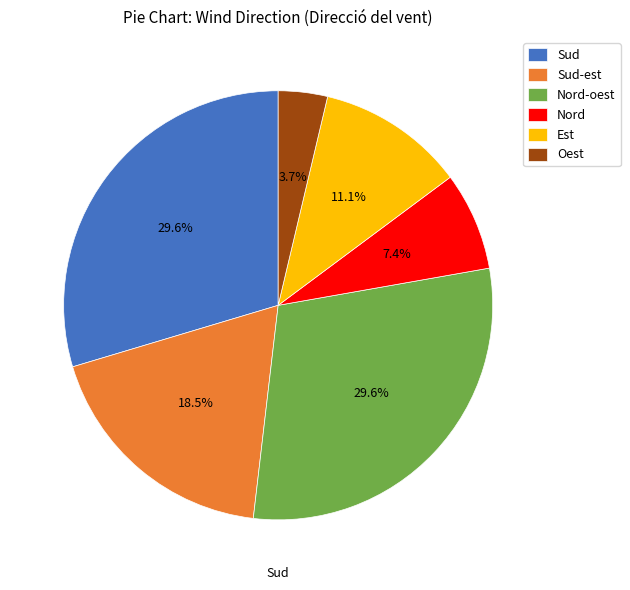

Between Est and Nord-oest, which is larger?

Nord-oest